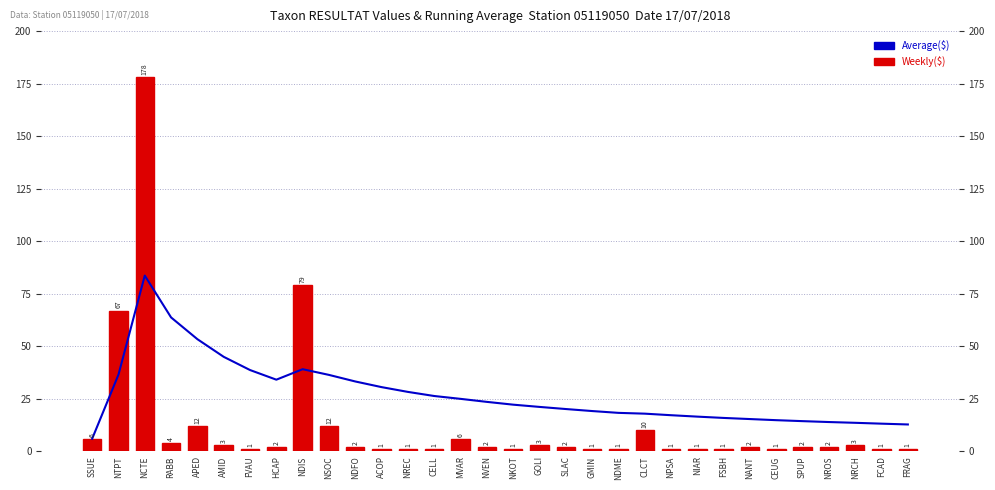

Which series has the widest spread of values?

Weekly($)